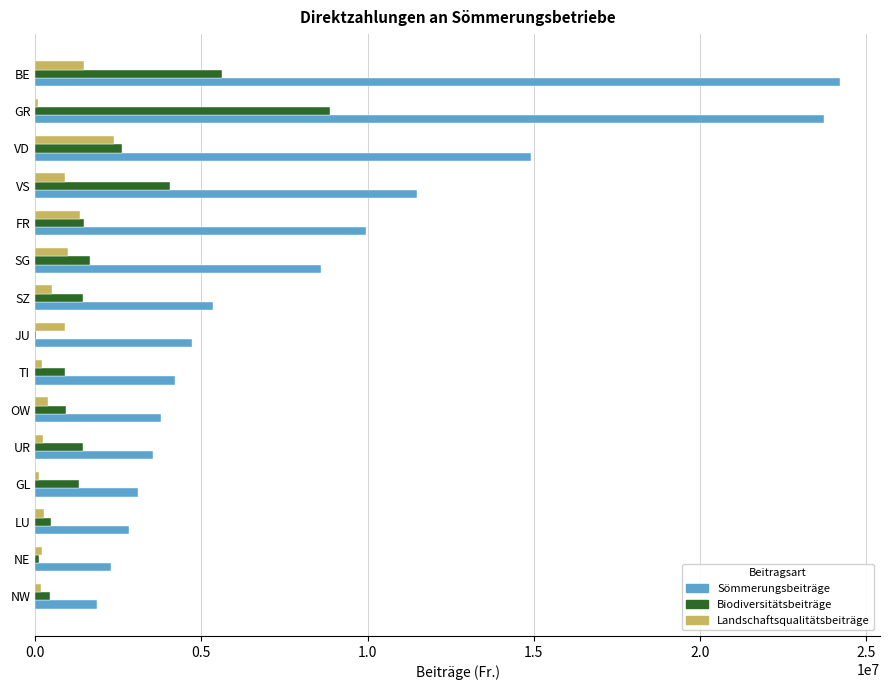

At which category is the sum across all series the highest?

GR